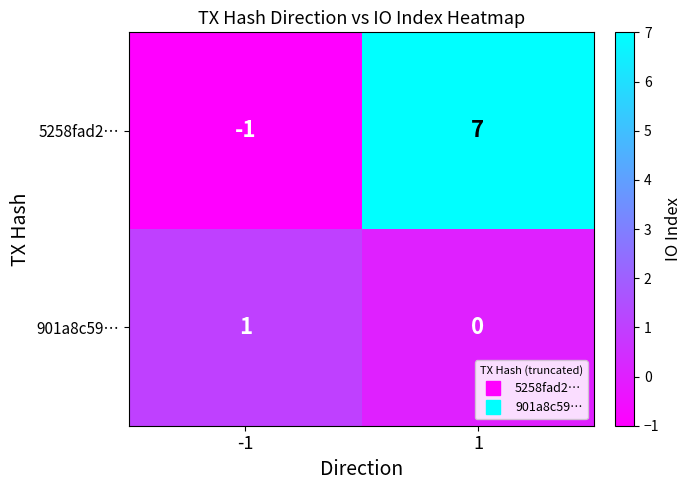

The value of 901a8c59… at -1 is 1. True or false?

True